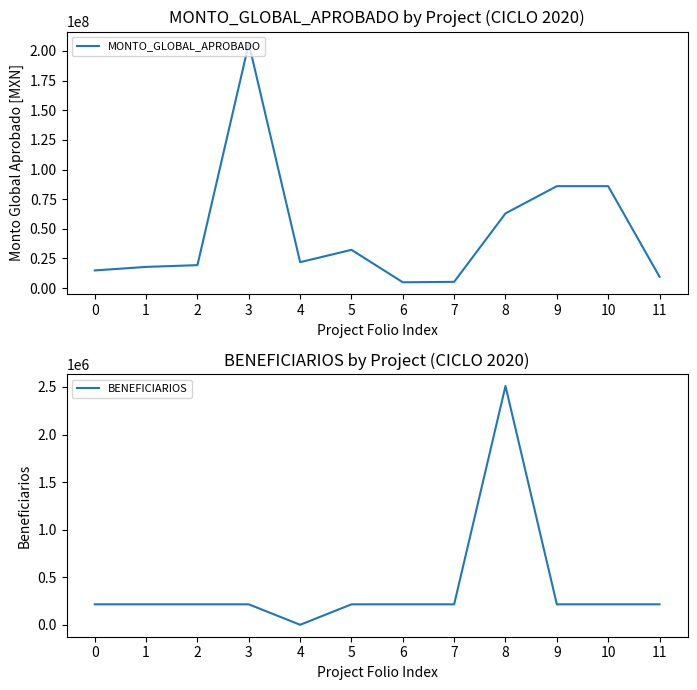

Is the value of MONTO_GLOBAL_APROBADO at 8 greater than the value of BENEFICIARIOS at 10?

Yes